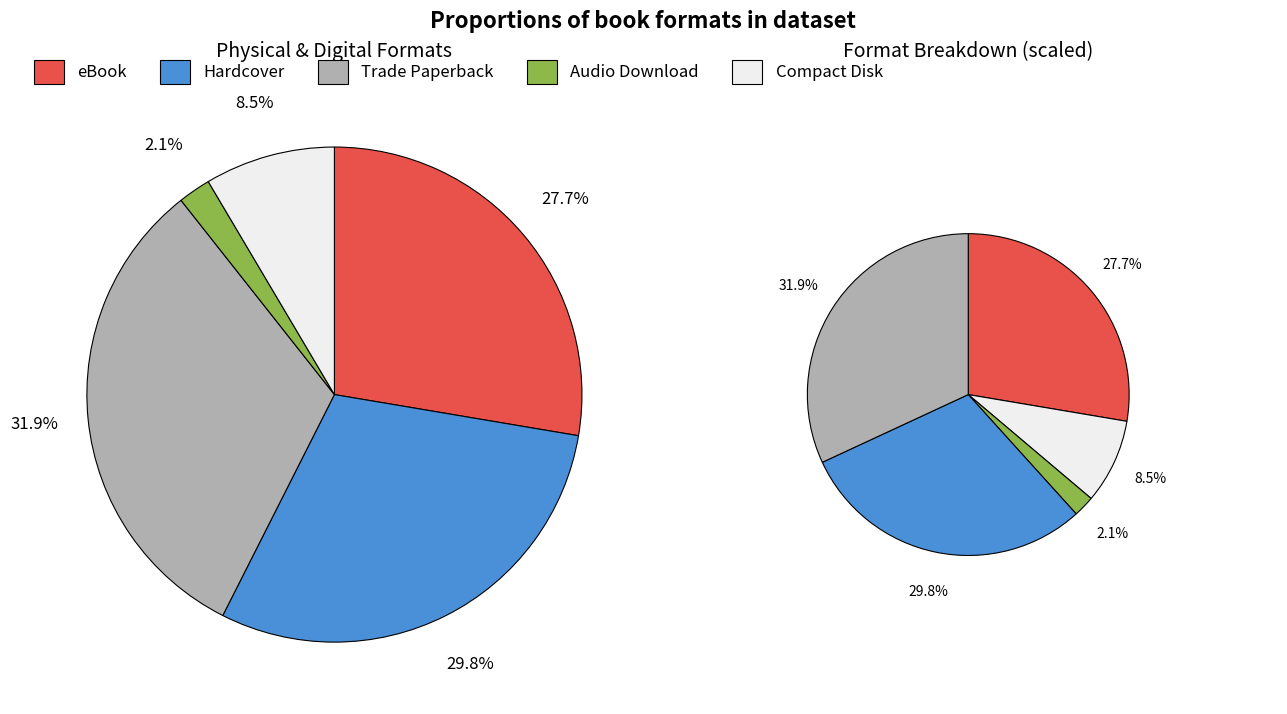

Count the number of slices in the pie.

5